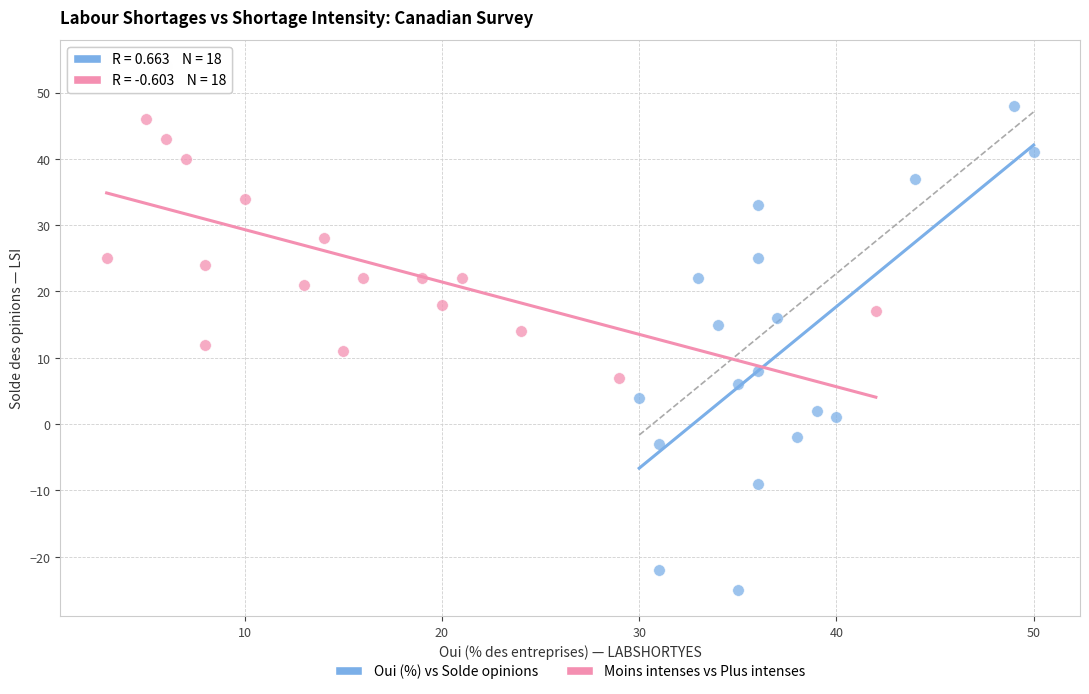

Which series contains the highest Y value?

Moins intenses vs Plus intenses